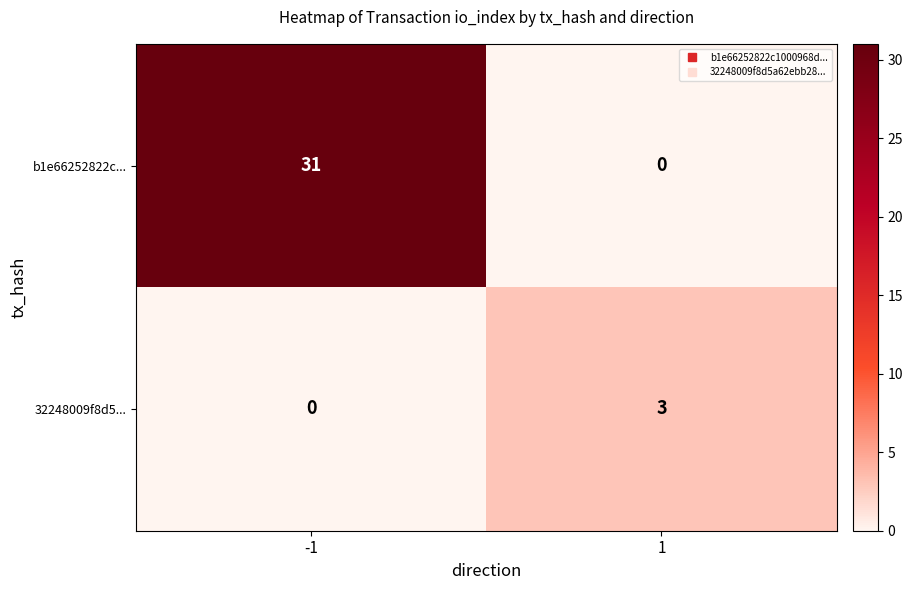

List the series in order of their overall mean, lowest first.

32248009f8d5..., b1e66252822c...